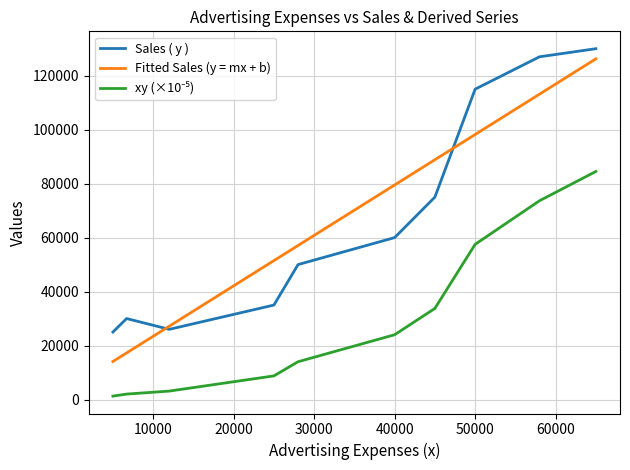

What is the maximum value for Fitted Sales (y = mx + b)?

126239.8